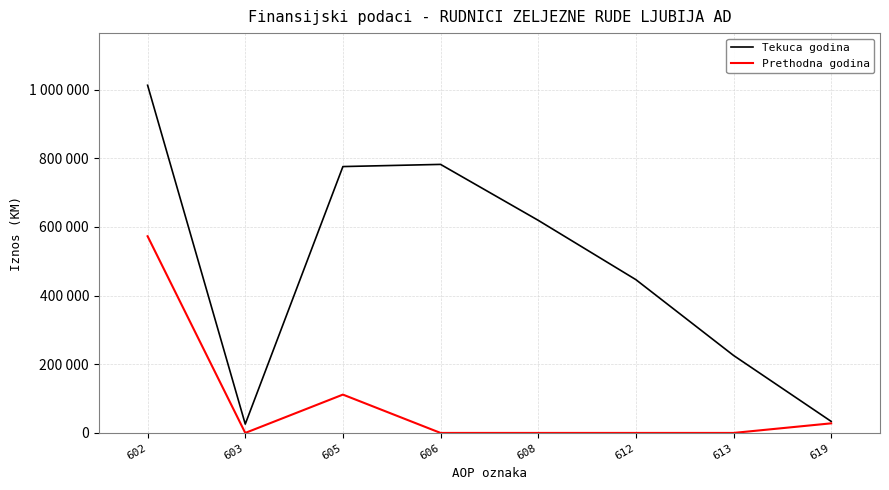

Does the chart have visible grid lines?

Yes